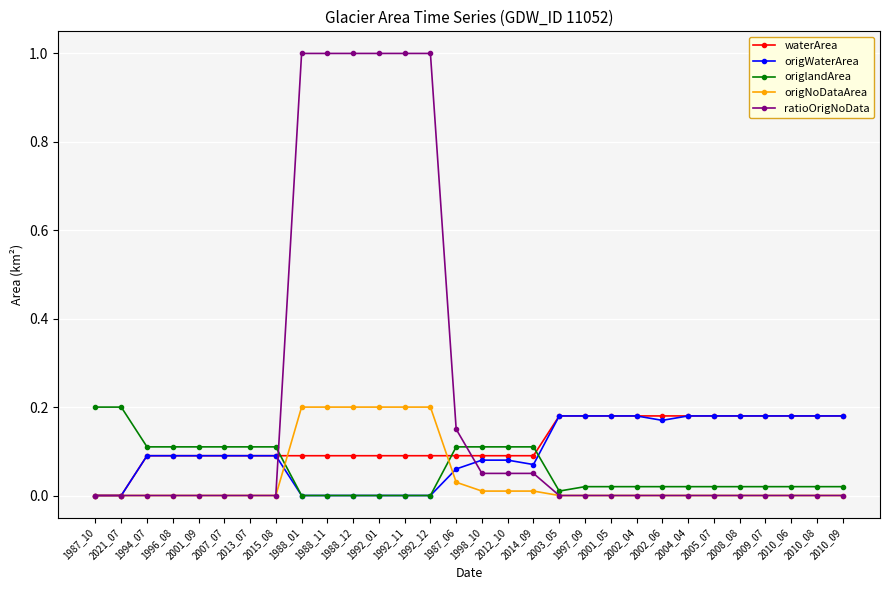

Which series has the widest spread of values?

ratioOrigNoData